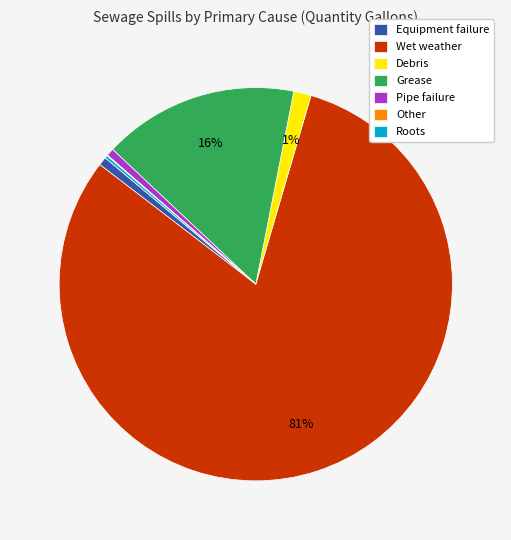

Which slice is the largest?

Wet weather